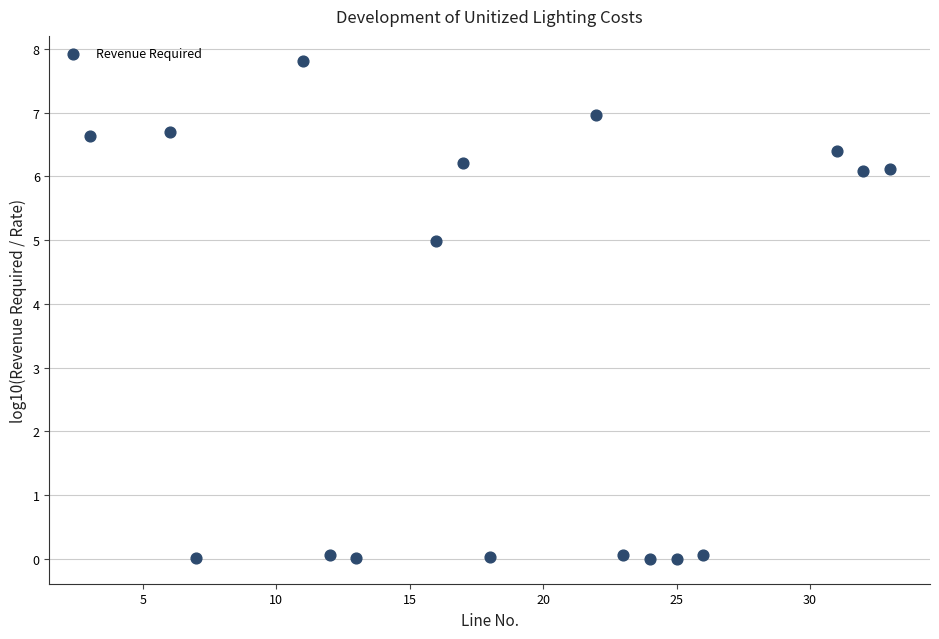

What Y value in the scatter plot is closest to 3?

5.0